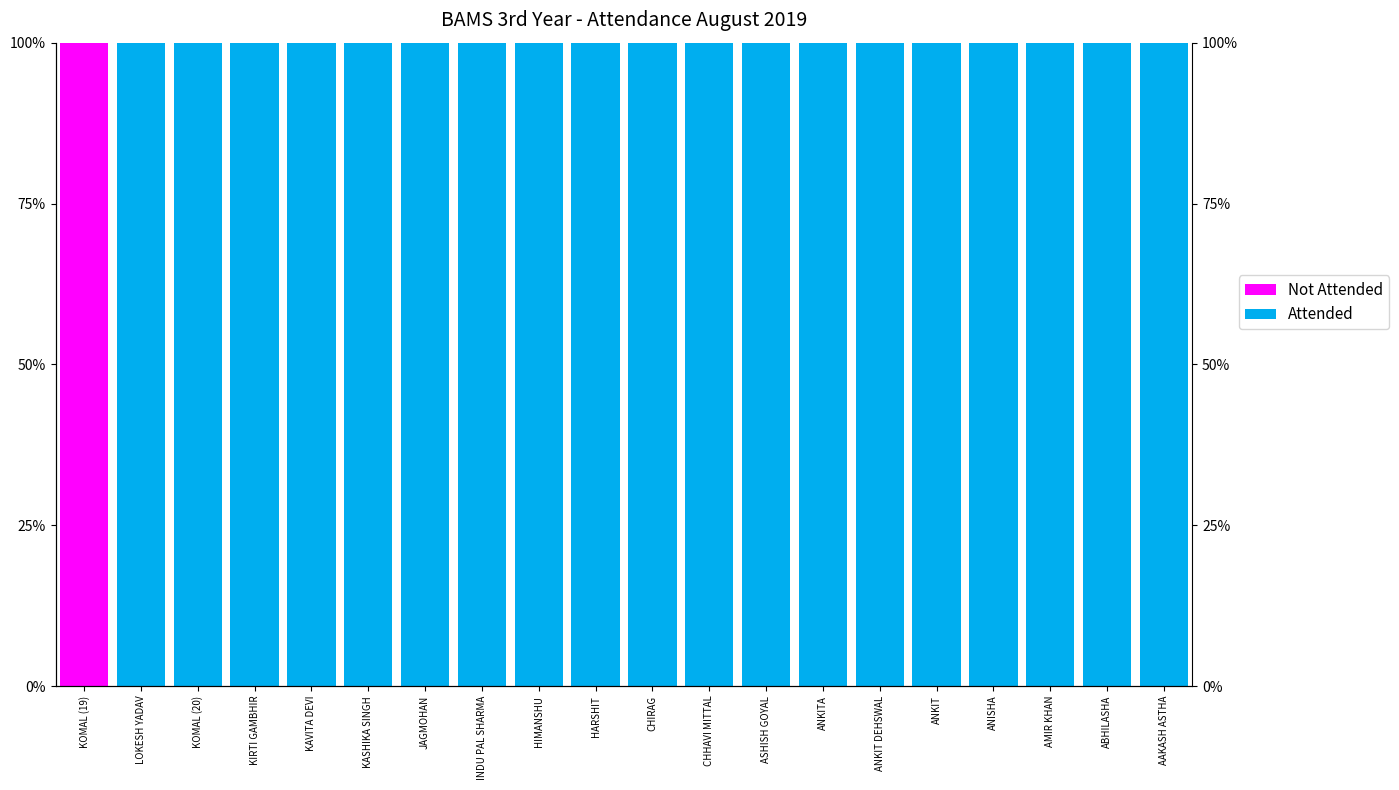

Which series has the largest total across all categories?

Attended